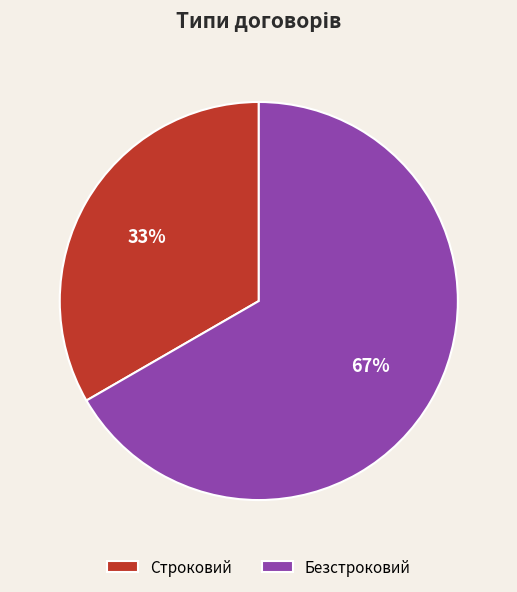

To the nearest percent, what percentage of the pie is Строковий?

33%